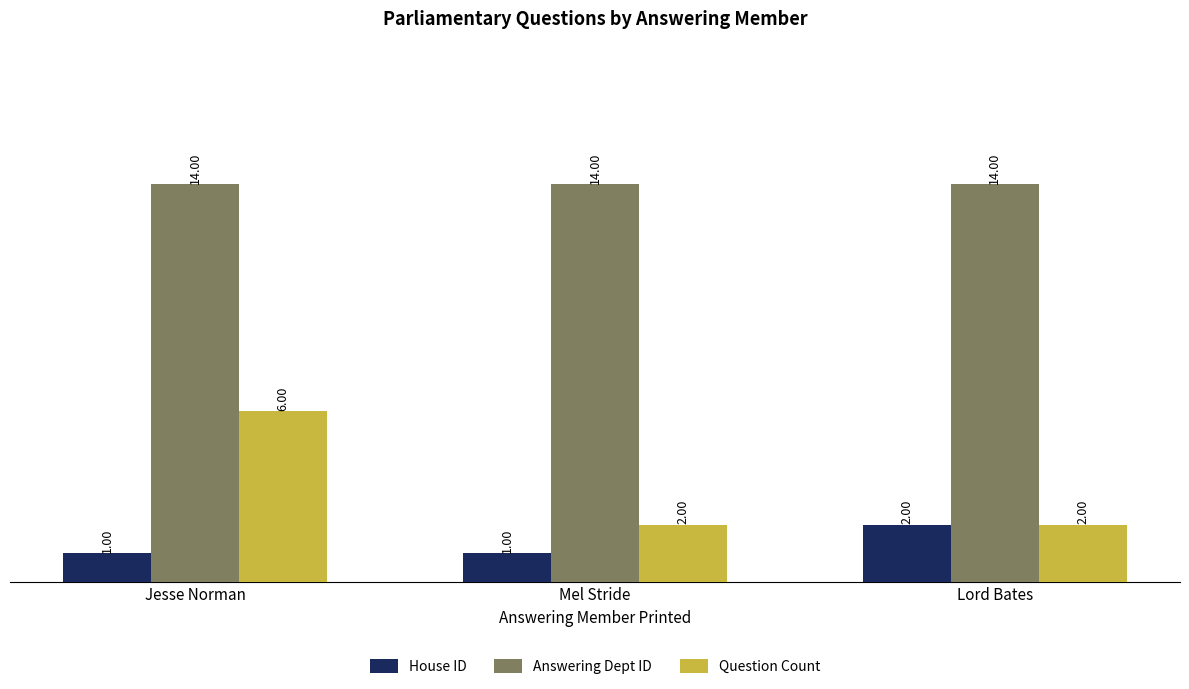

Reading right to left, list all the values displayed in this chart.

House ID: Lord Bates=2	Mel Stride=1	Jesse Norman=1
Answering Dept ID: Lord Bates=14	Mel Stride=14	Jesse Norman=14
Question Count: Lord Bates=2	Mel Stride=2	Jesse Norman=6